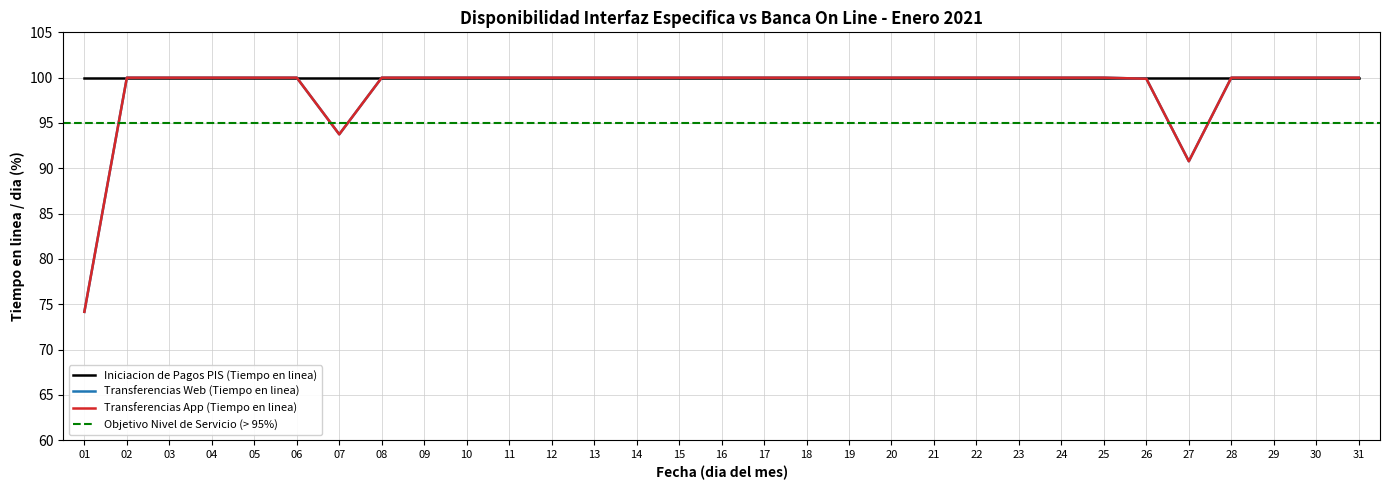

What is the average value of the Transferencias App (Tiempo en linea) series?

98.7